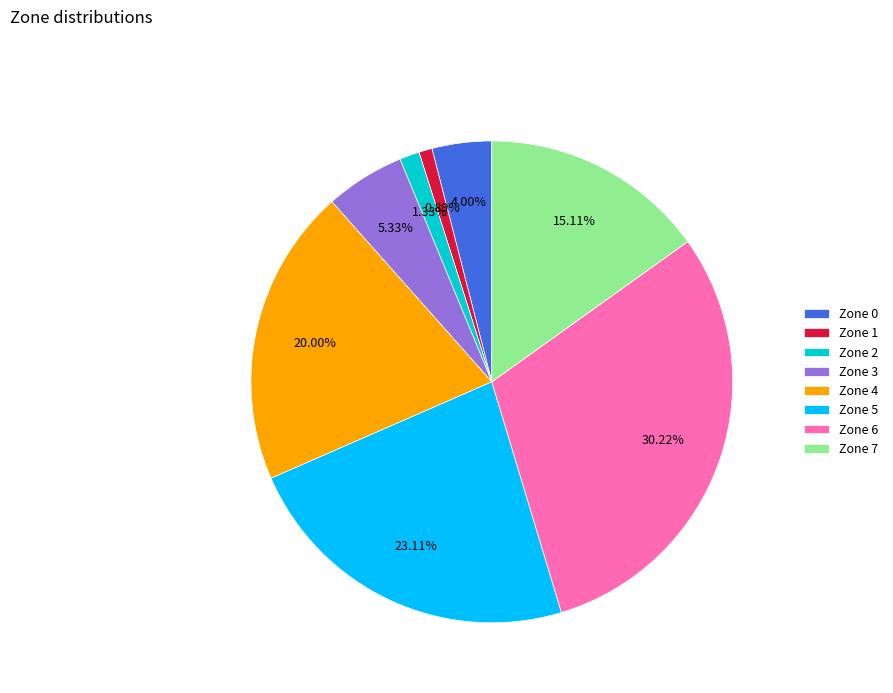

To the nearest percent, what percentage of the pie is Zone 7?

15%